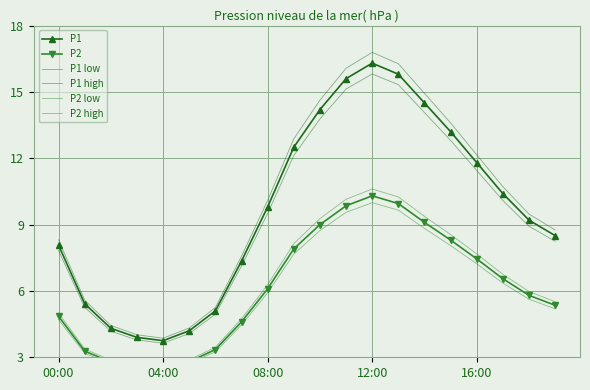

How many interior local peaks does the P2 series have?

1